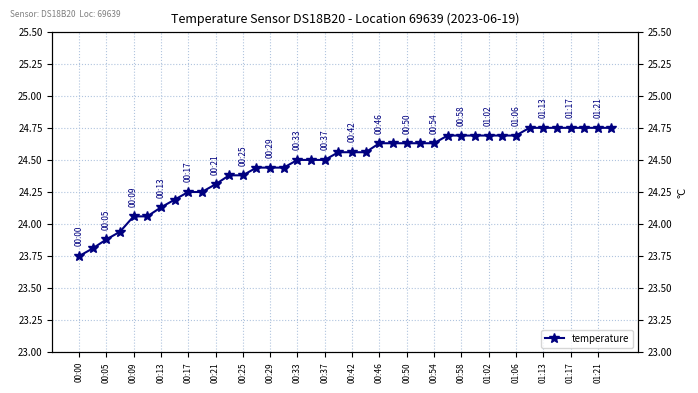

The value at 21 is 10.1. True or false?

False